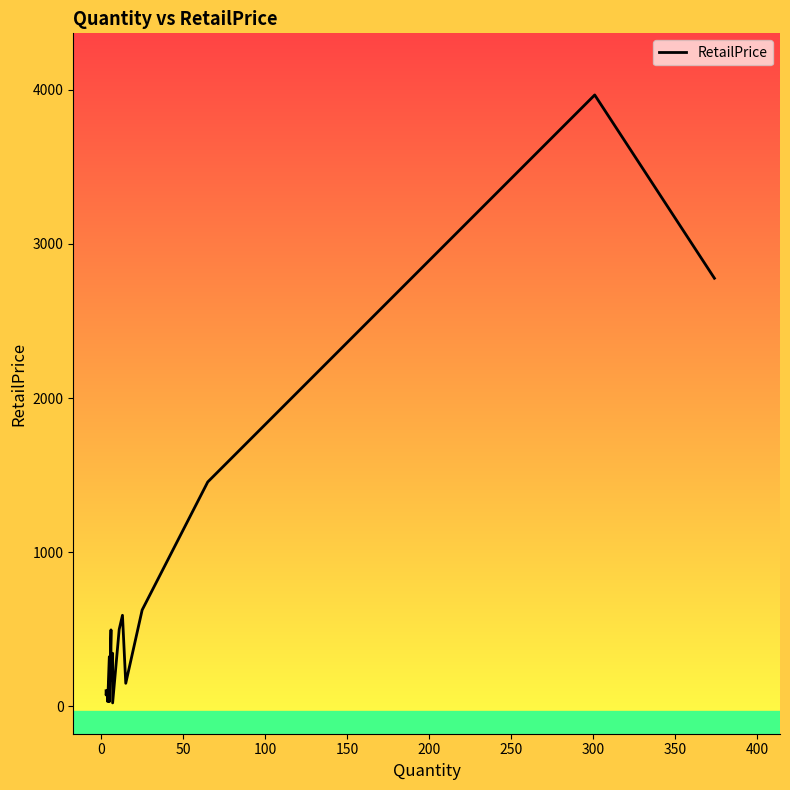

What is the value of the 1st point from the left?

99.7